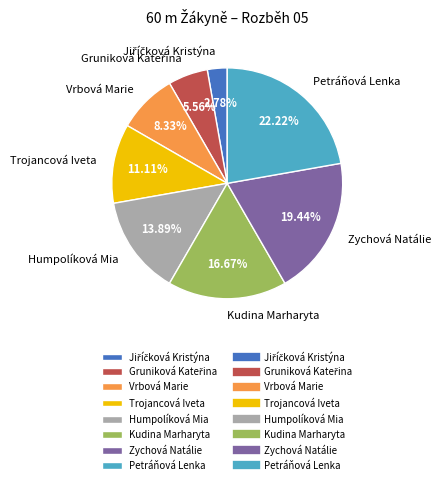

Is it true that Humpolíková Mia is 1% of the pie?

False